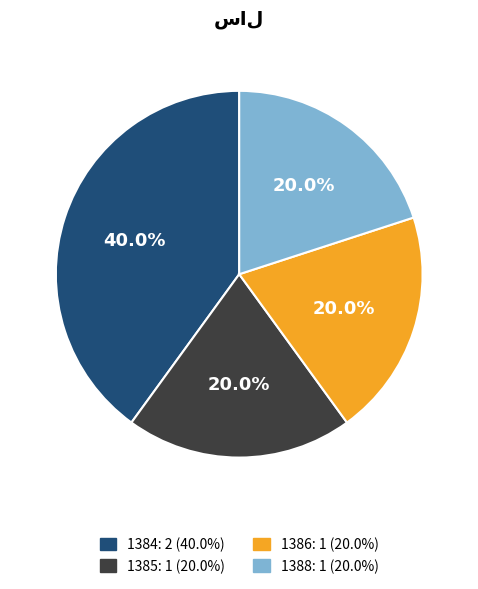

Which category has the biggest portion of the pie?

1384